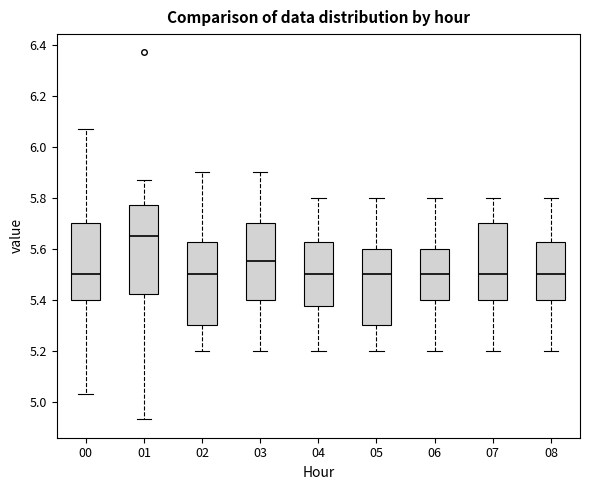

Comparing the boxes themselves (not the whiskers), which one is the tallest?

01